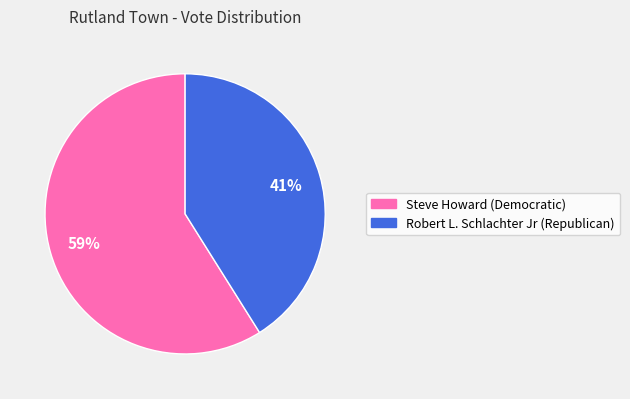

Is it true that Steve Howard (Democratic) is 53% of the pie?

False